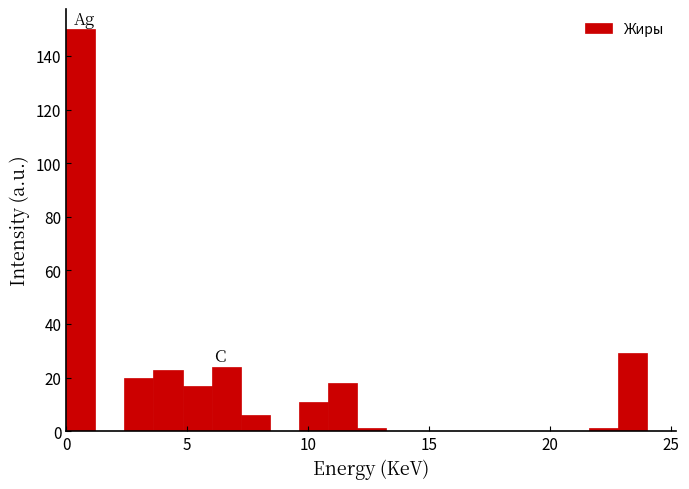

Read against the x-axis, roughly where is the centre of the tallest bar?

0.5